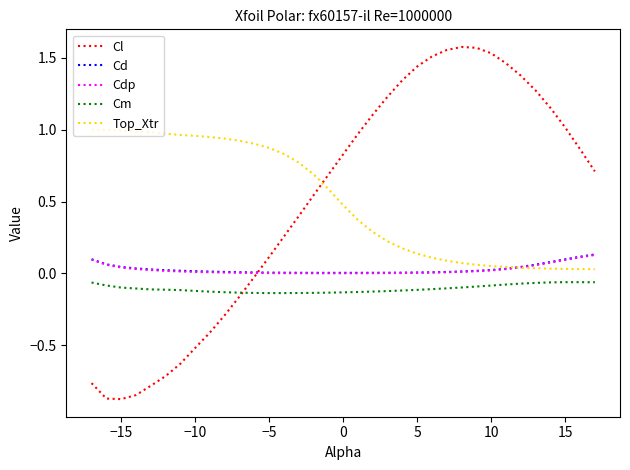

True or false: Cm and Cl intersect in this chart.

True